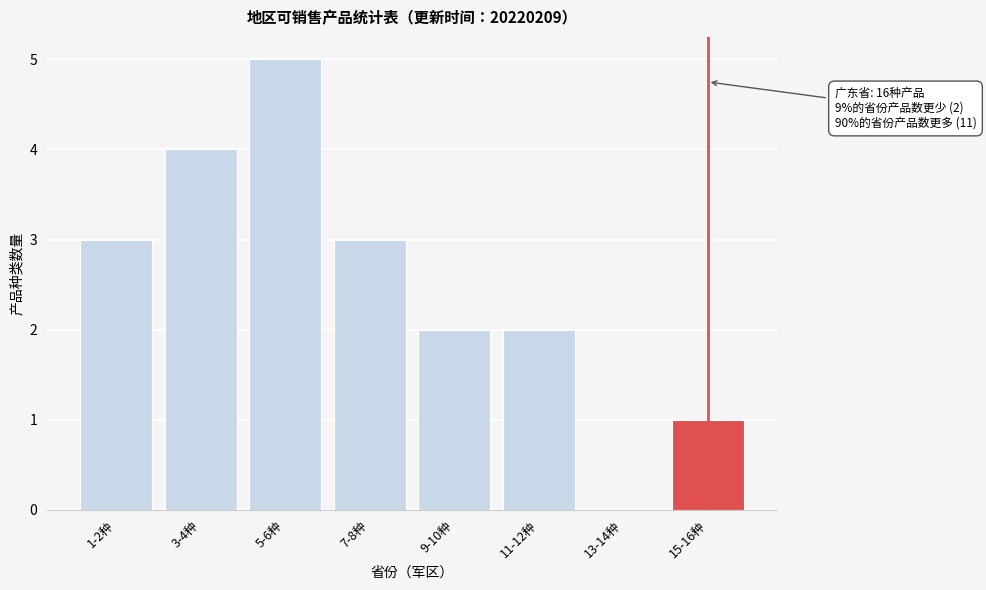

Reading left to right, list all the values displayed in this chart.

1-2种=3	3-4种=4	5-6种=5	7-8种=3	9-10种=2	11-12种=2	13-14种=0	15-16种=1